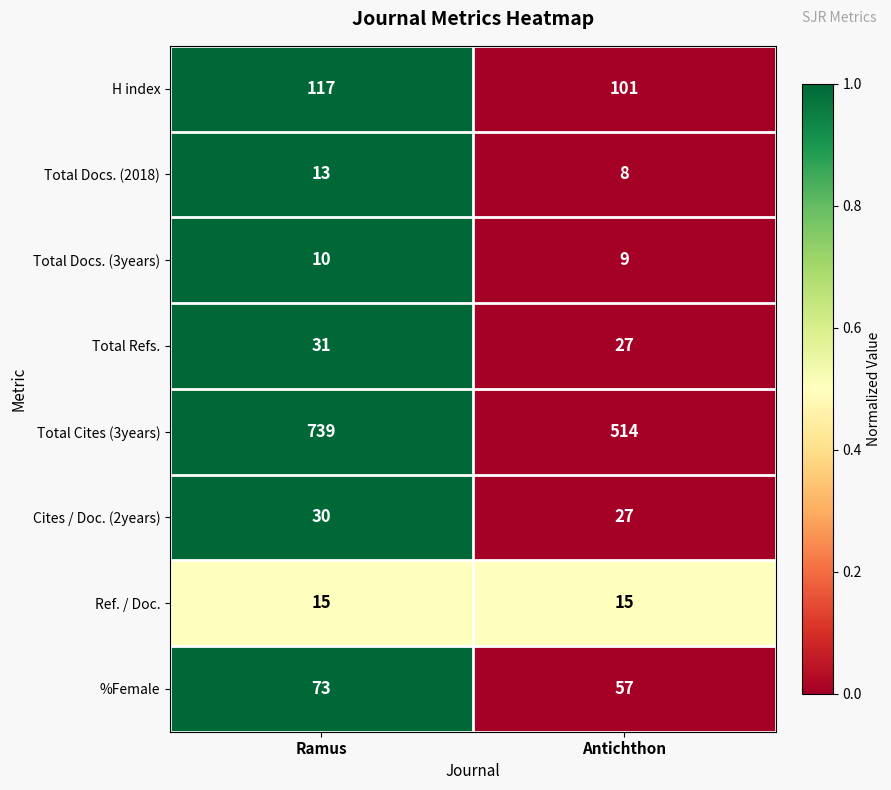

Which label corresponds to the largest value in the chart?

Ramus